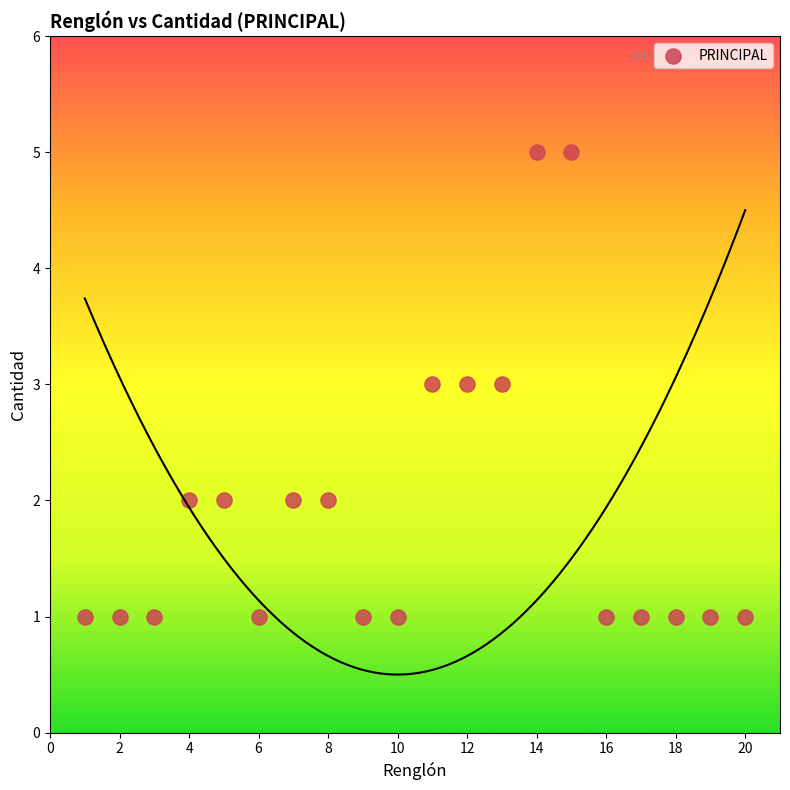

What is the range of Y values (max minus min)?

4